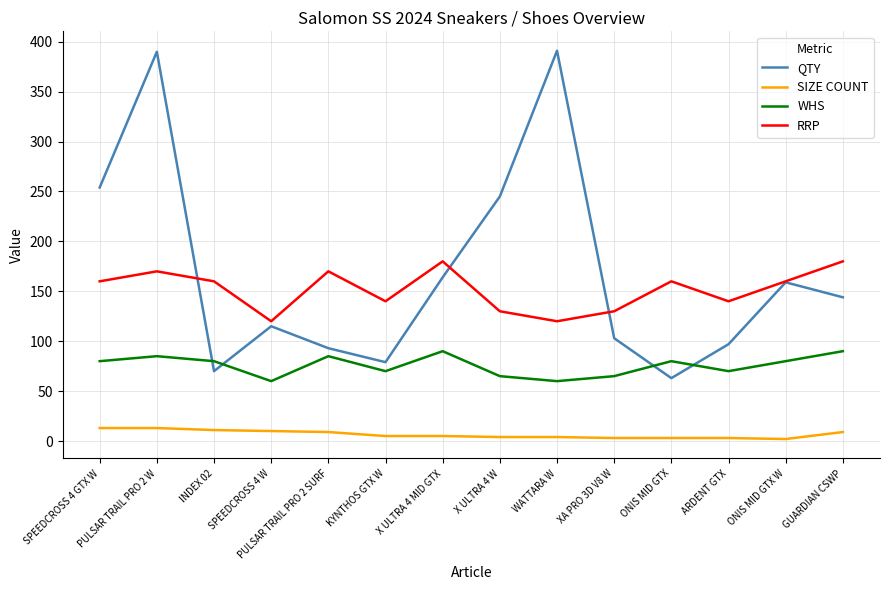

What is the minimum value for SIZE COUNT?

2